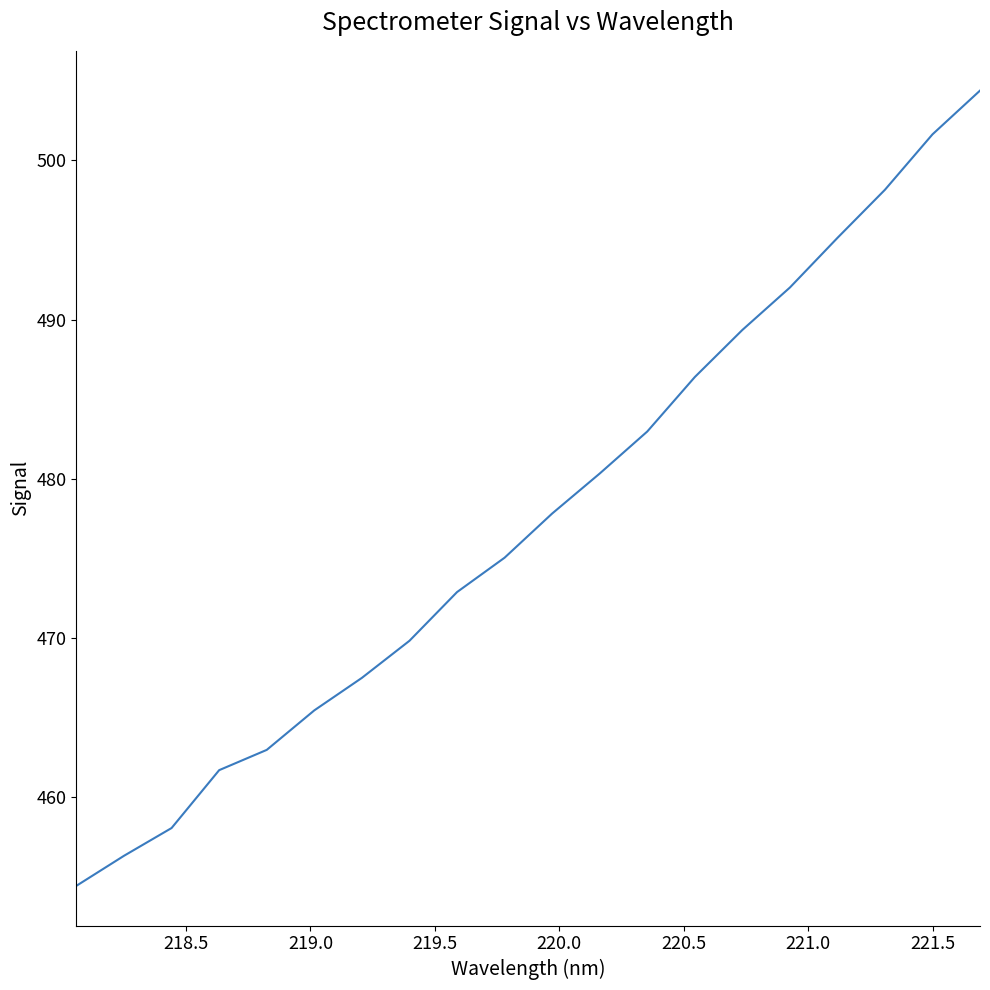

What is the maximum value shown in the chart?

504.4